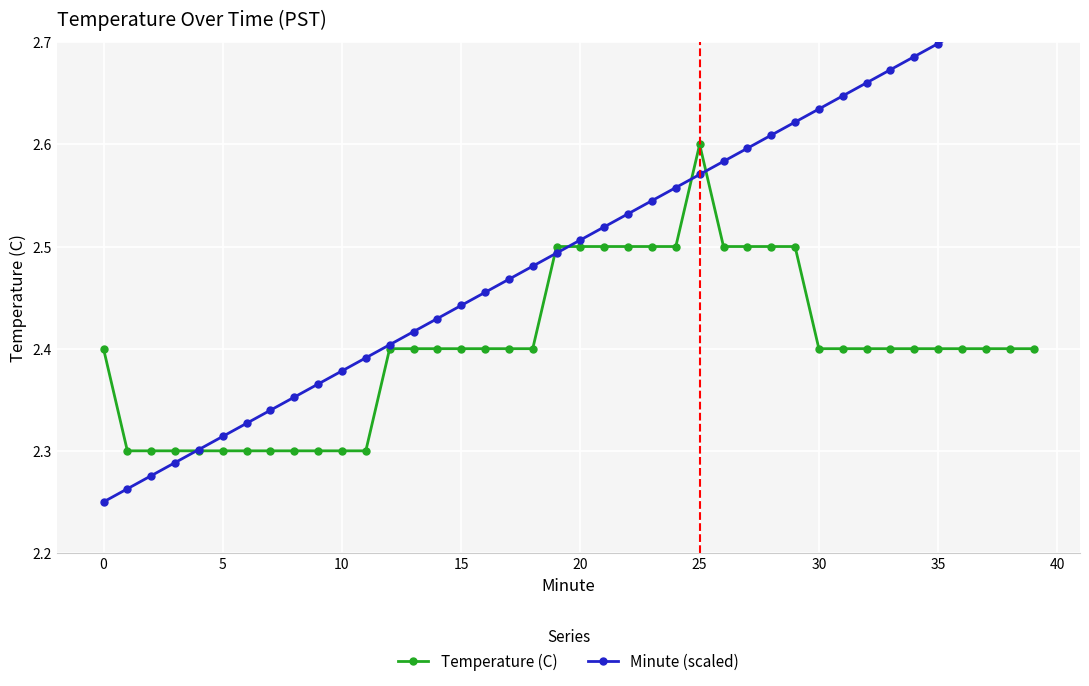

The Temperature (C) series shows 2.6 at 25. True or false?

True